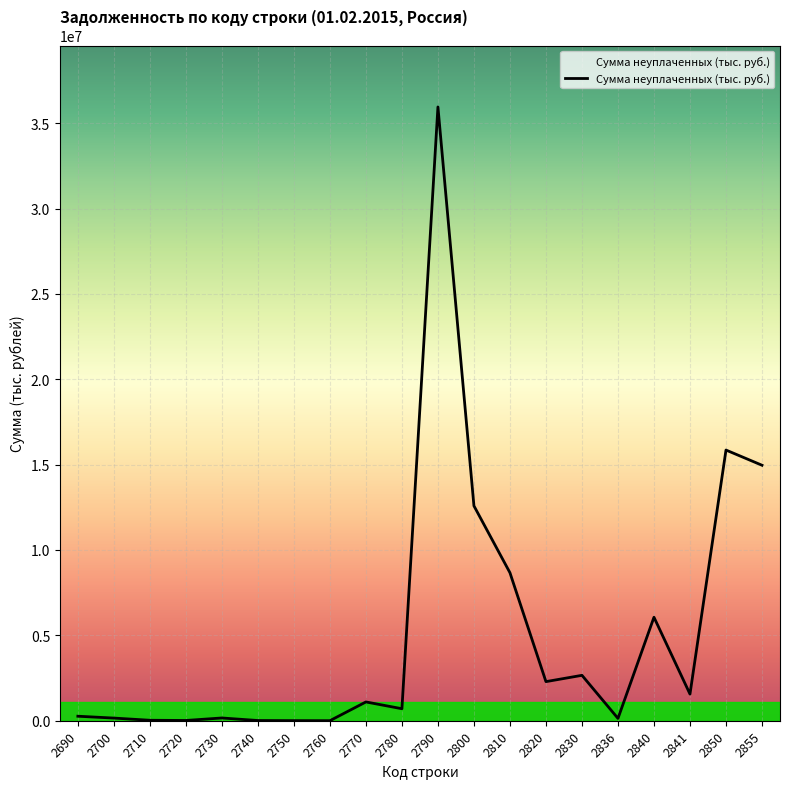

What is the difference between the maximum and minimum values?

35946295